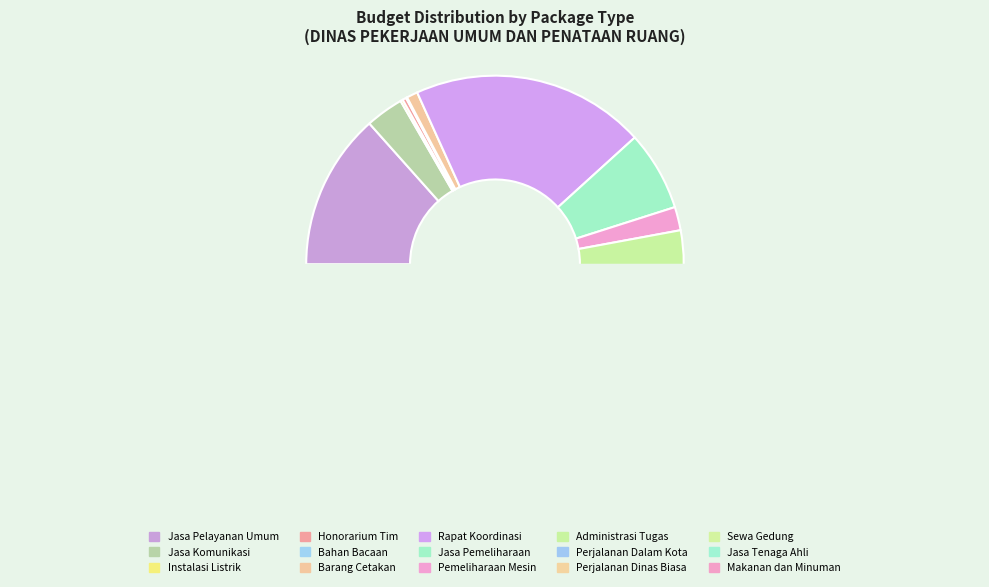

Count the number of slices in the pie.

15